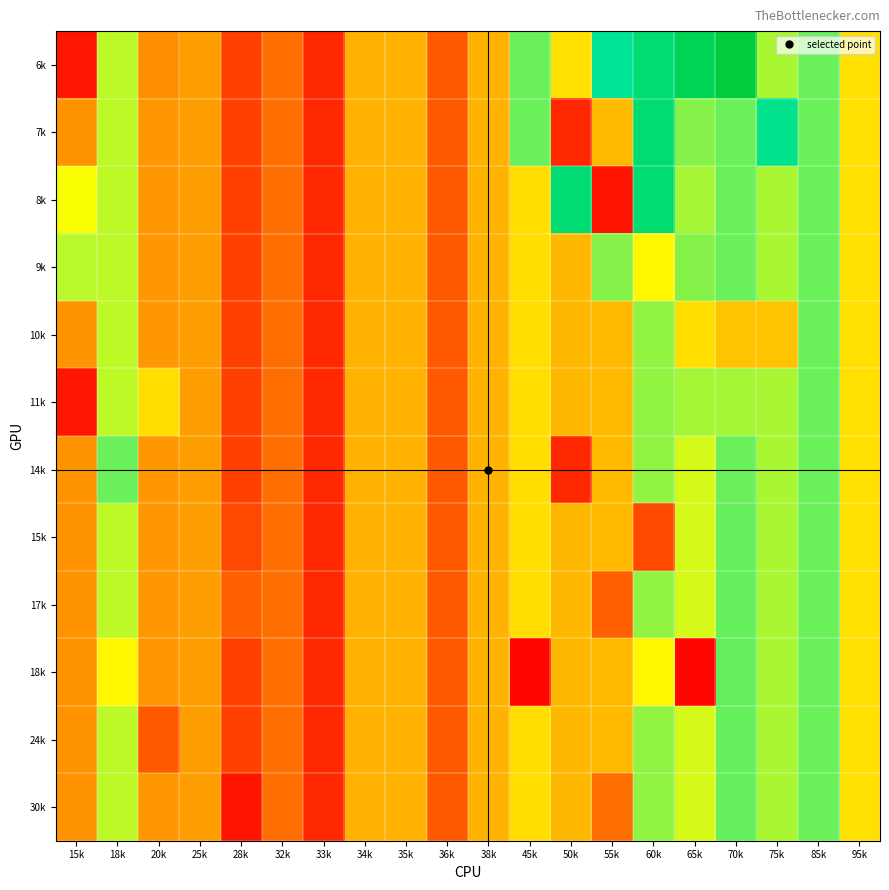

How many series are shown in this chart?

12